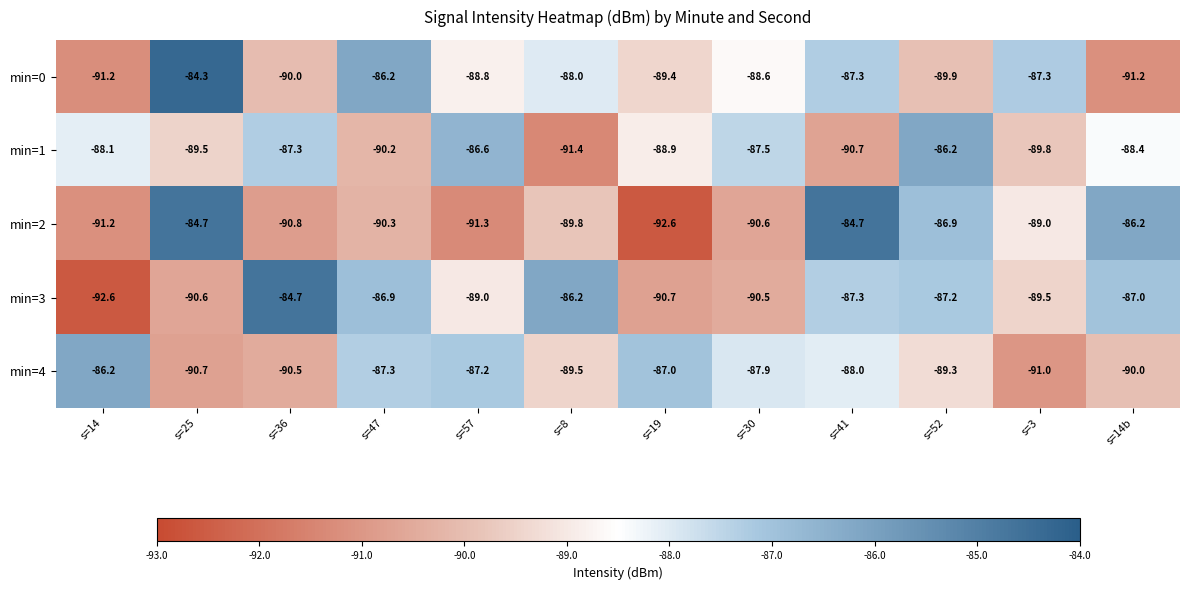

How many values in the min=1 series exceed -88?

4